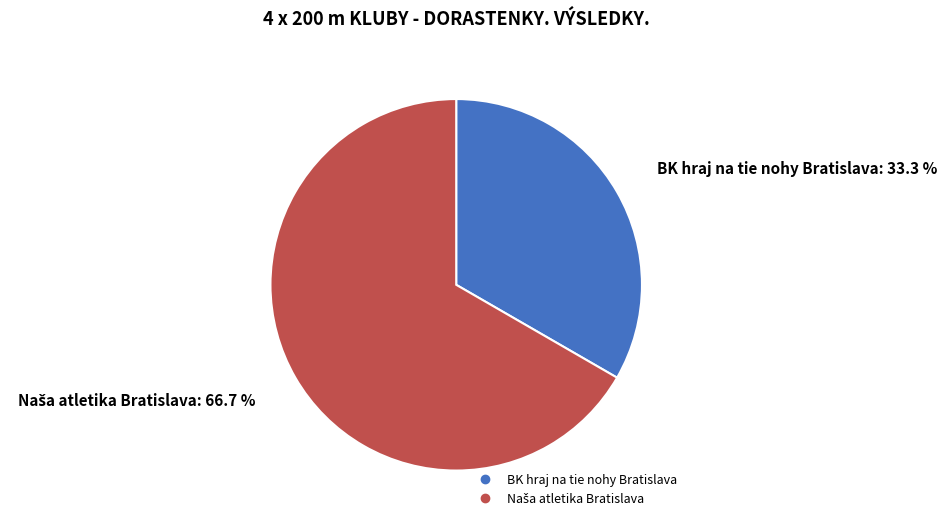

To the nearest percent, what is the average slice percentage?

50%